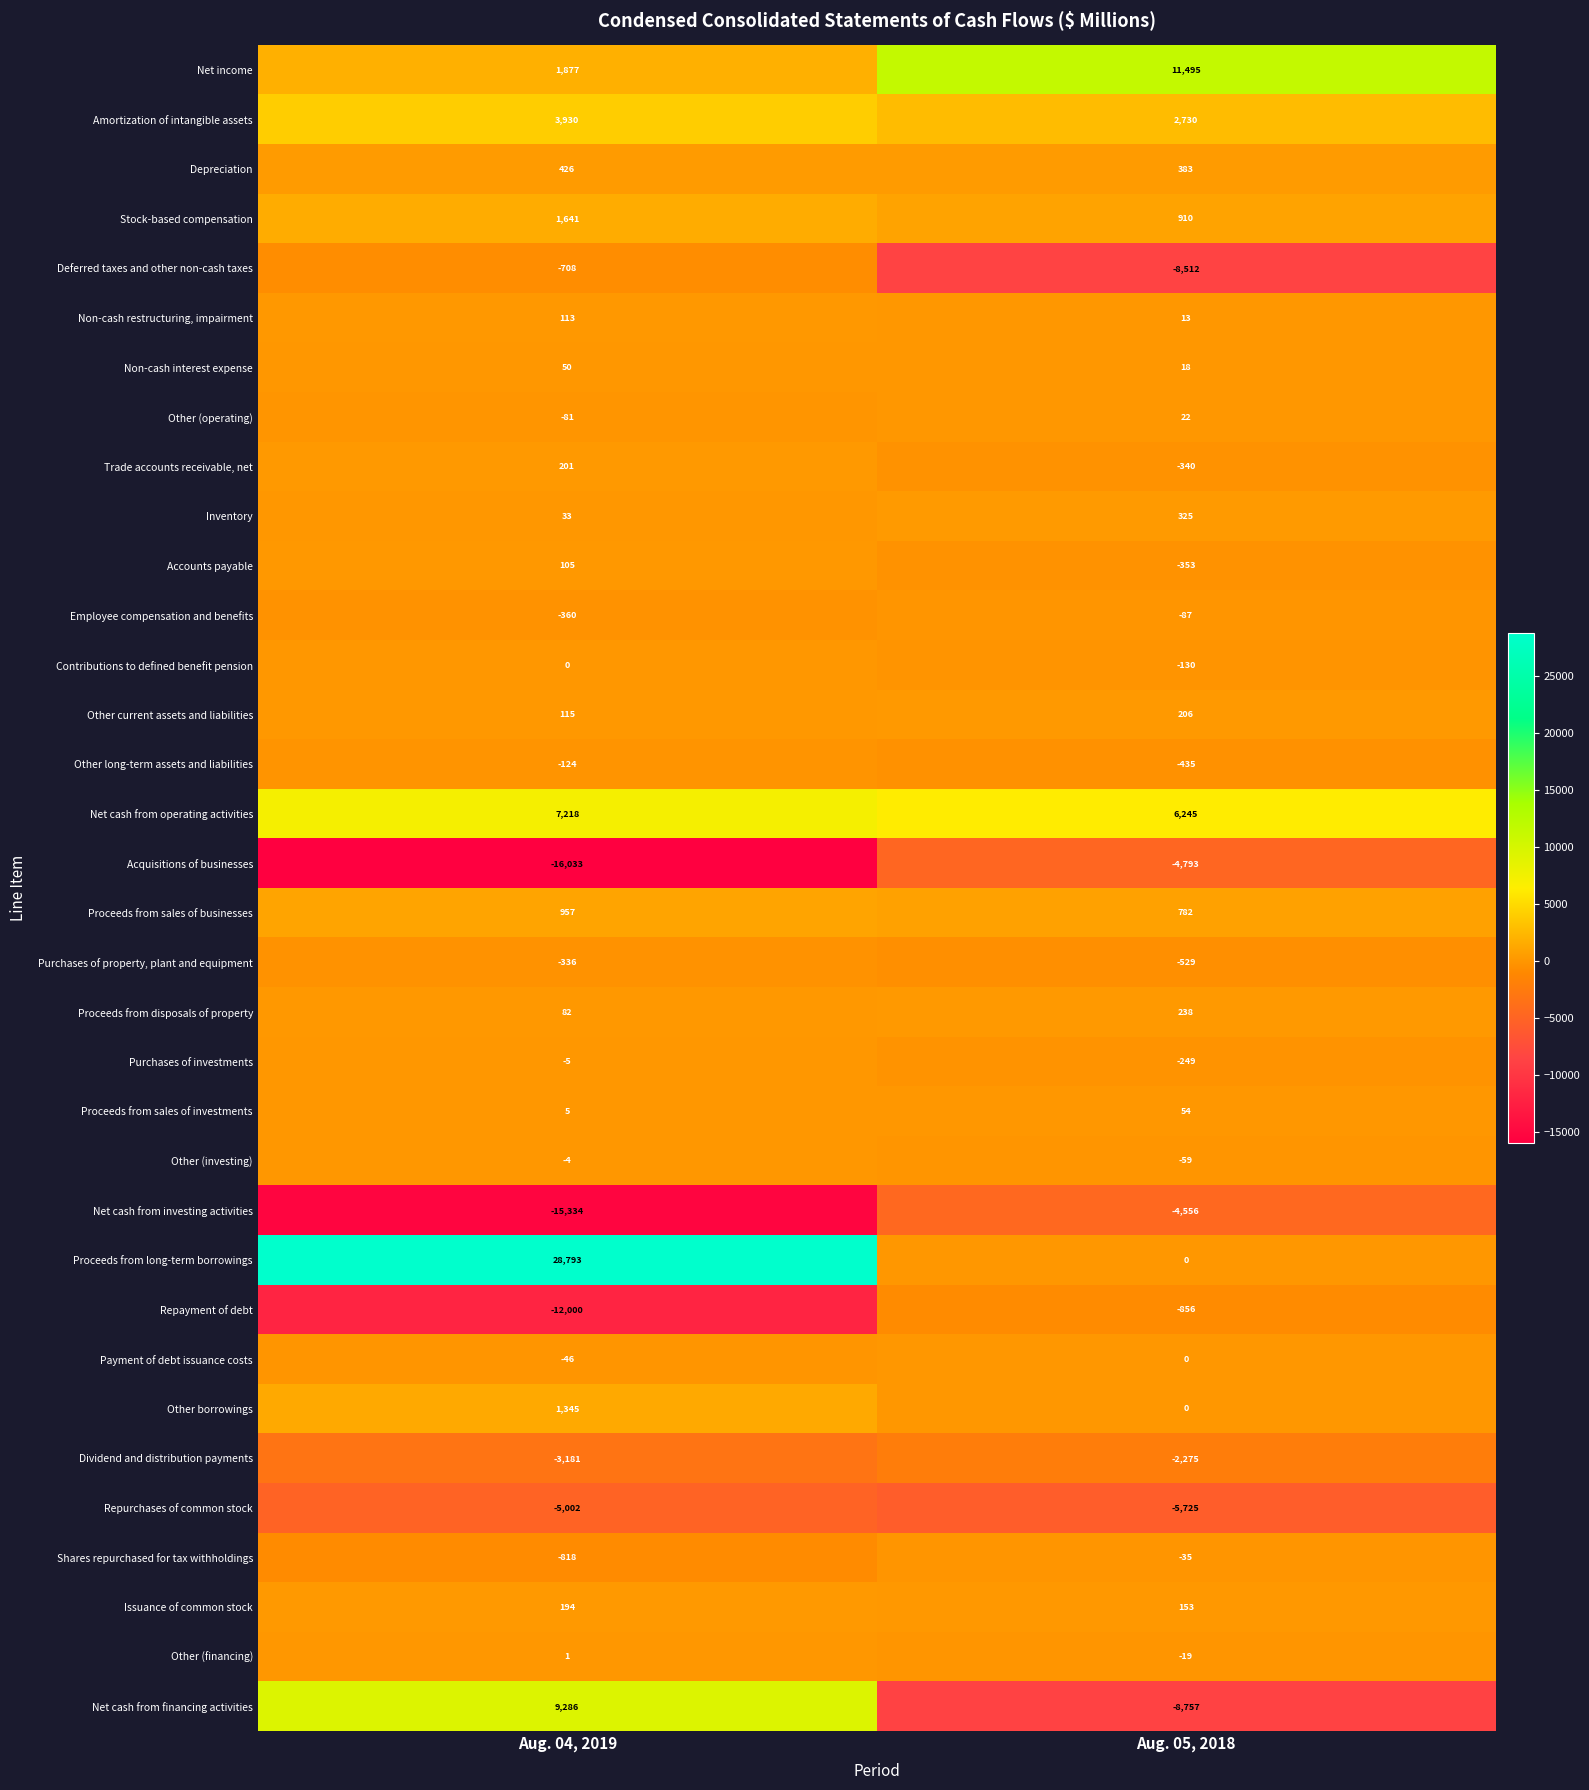

At which category is the sum across all series the highest?

Aug. 04, 2019